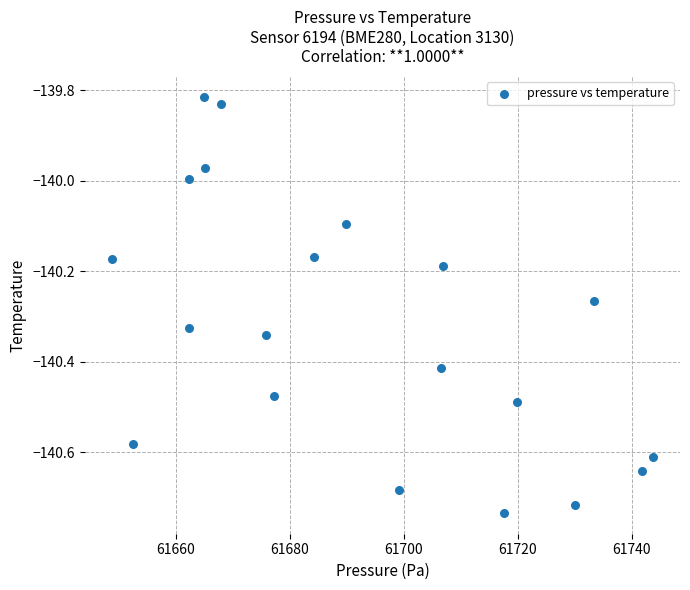

What is the range of X values (max minus min)?

94.9